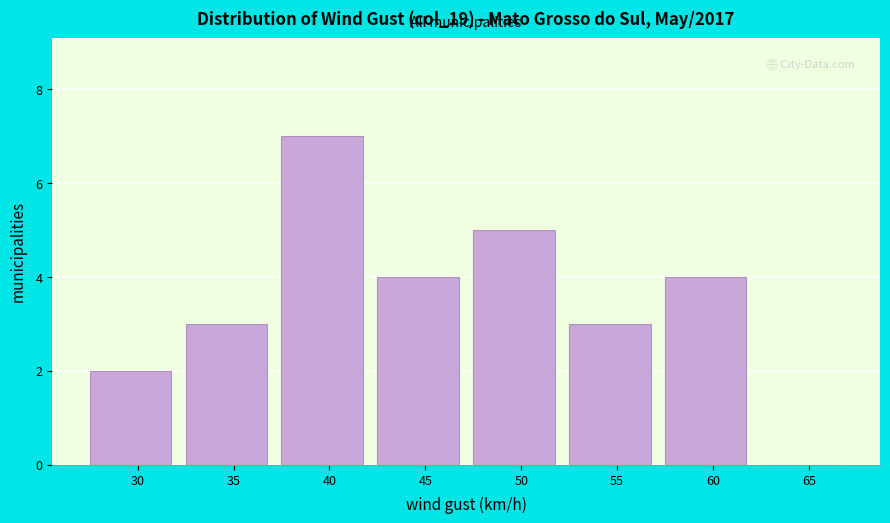

Reading left to right, what are all the values shown in this chart?

30=2	35=3	40=7	45=4	50=5	55=3	60=4	65=0